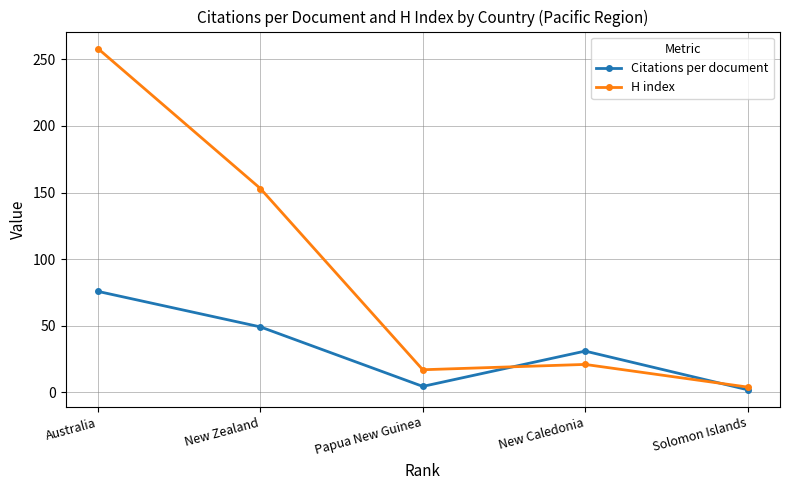

How many values in the Citations per document series are below 31?

2